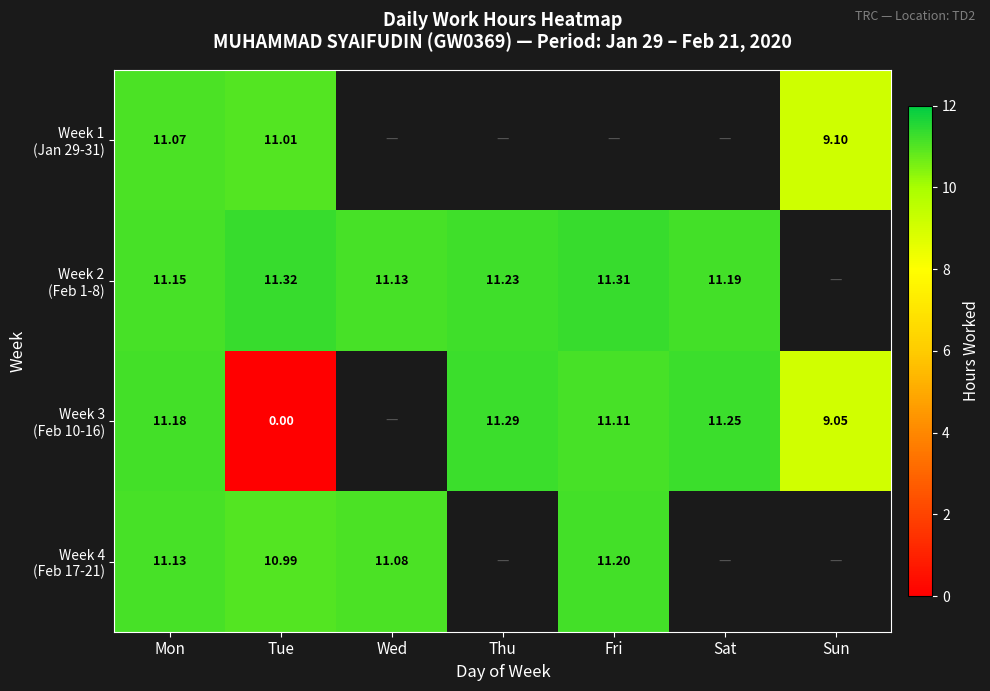

How many series are shown in this chart?

4